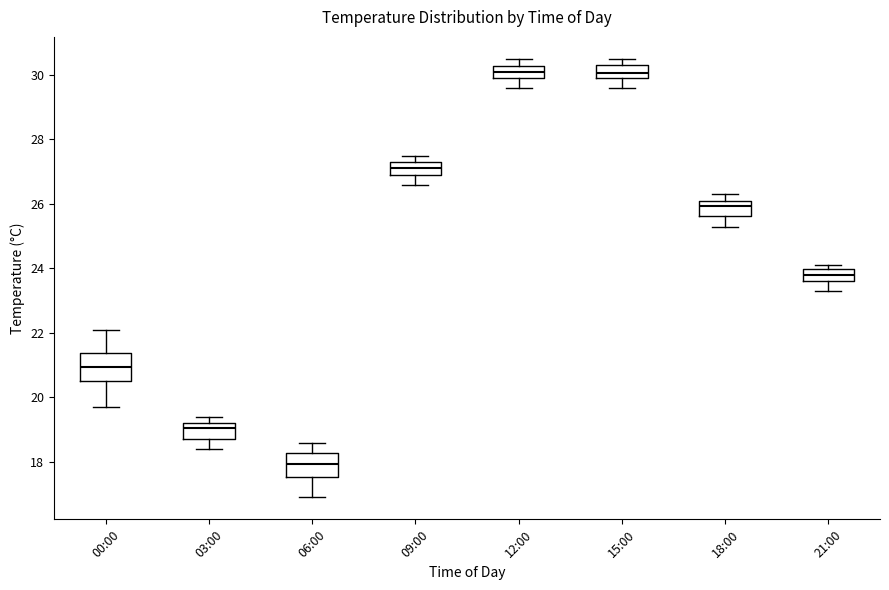

Which box has the lowest median line?

06:00